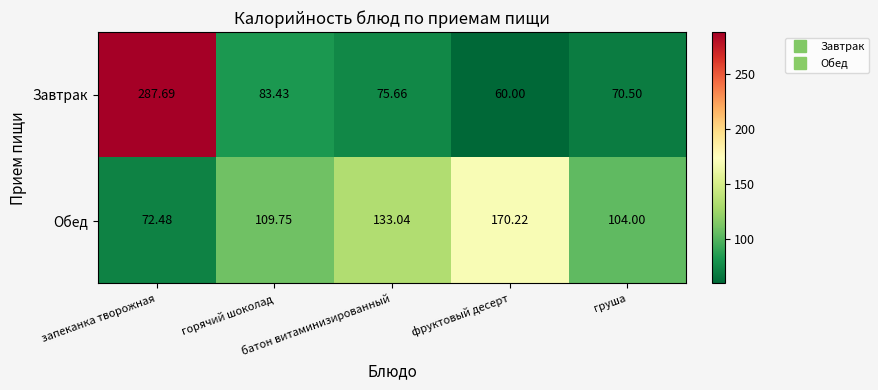

List the series in order of their peak value, highest first.

Завтрак, Обед